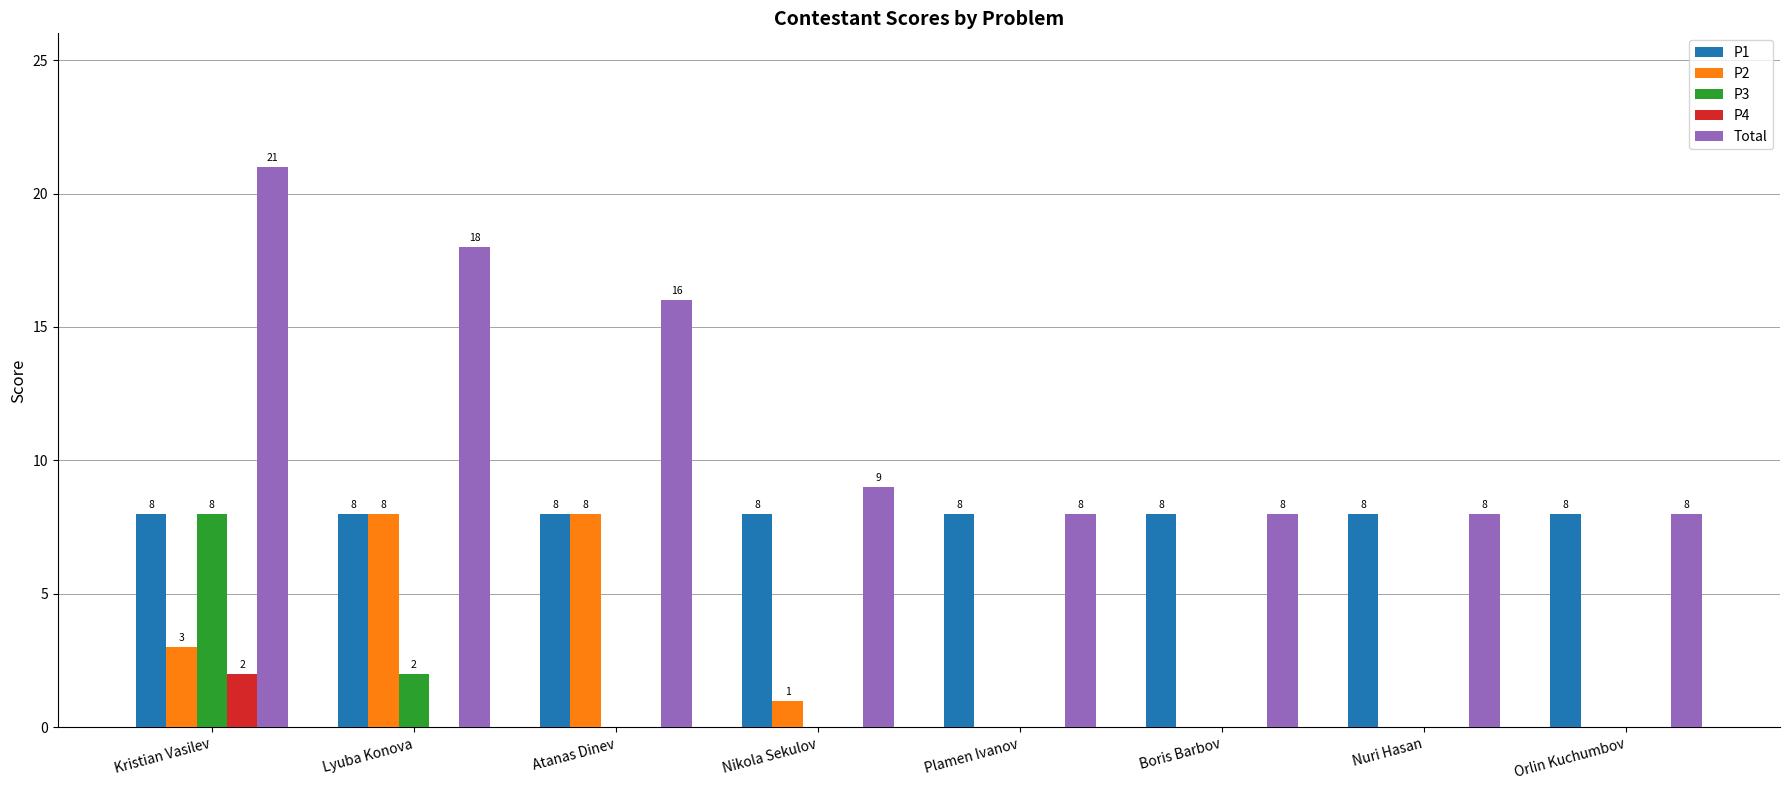

The P2 series shows -2 at Orlin Kuchumbov. True or false?

False